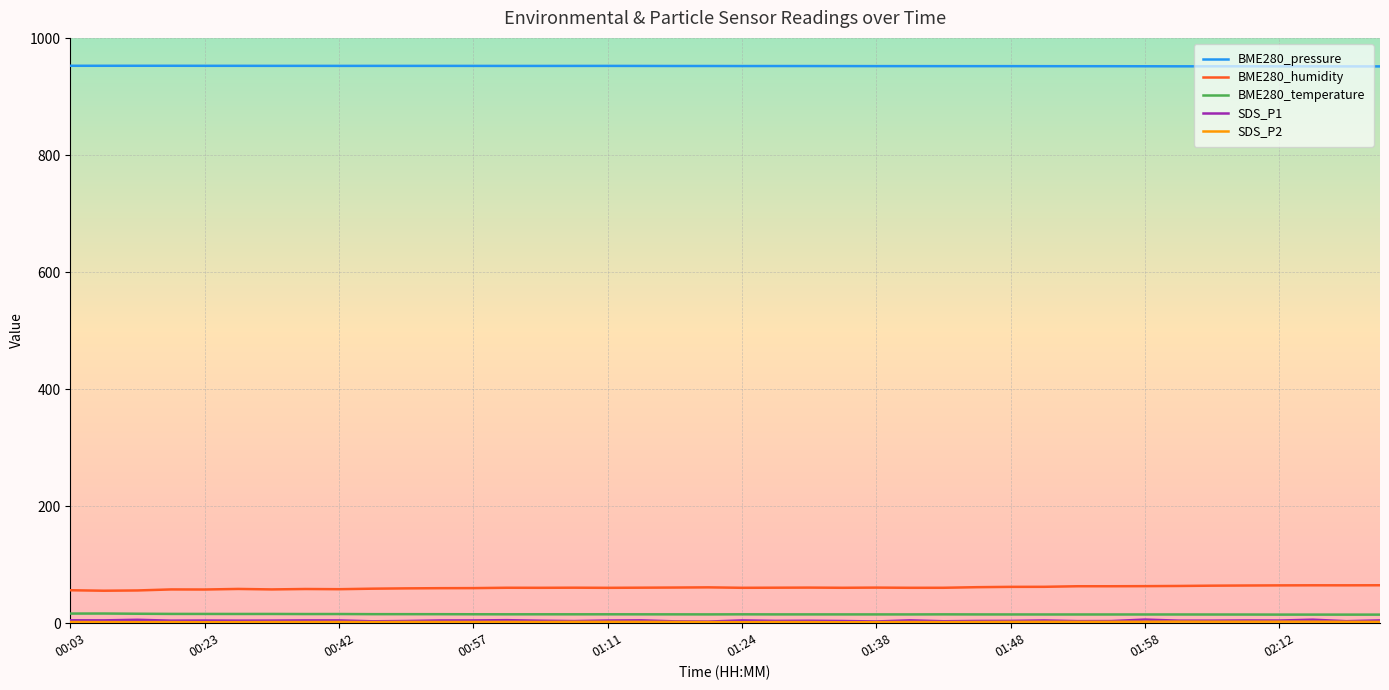

What is the lowest value of the BME280_humidity series?

55.6